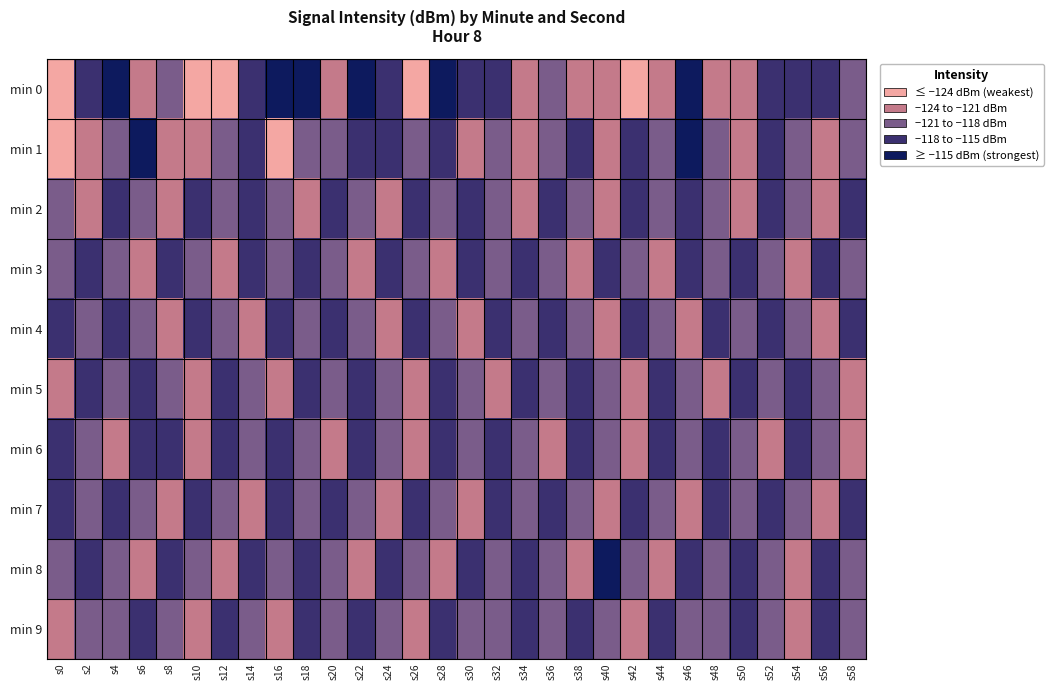

At which category is the sum across all series the highest?

s22